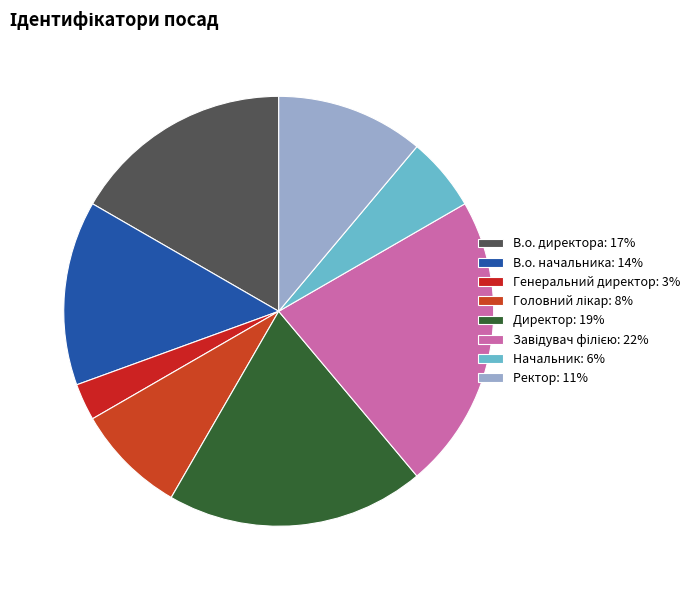

Rank the categories by value from highest to lowest.

Завідувач філією, Директор, В.о. директора, В.о. начальника, Ректор, Головний лікар, Начальник, Генеральний директор